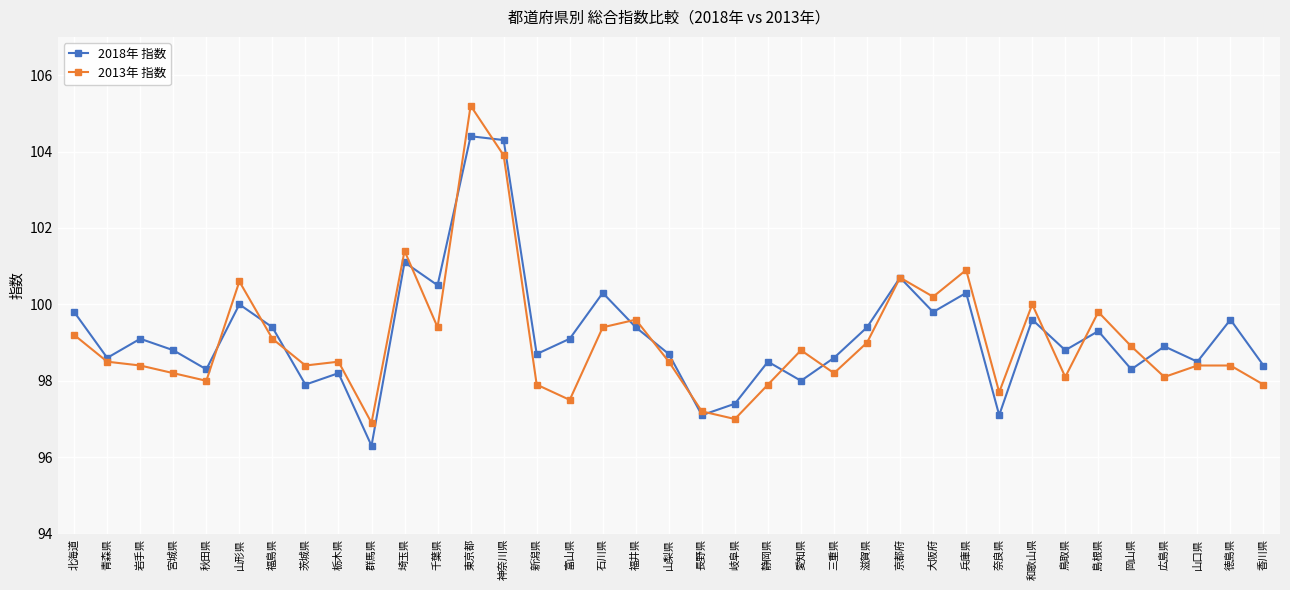

What is the difference between the maximum and minimum values in the 2013年 指数 series?

8.3